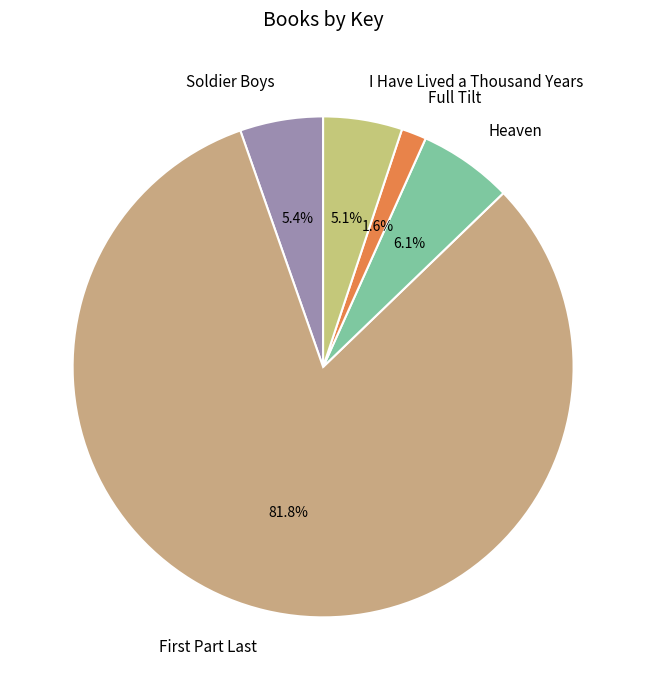

What is the smallest slice in the pie chart?

Full Tilt